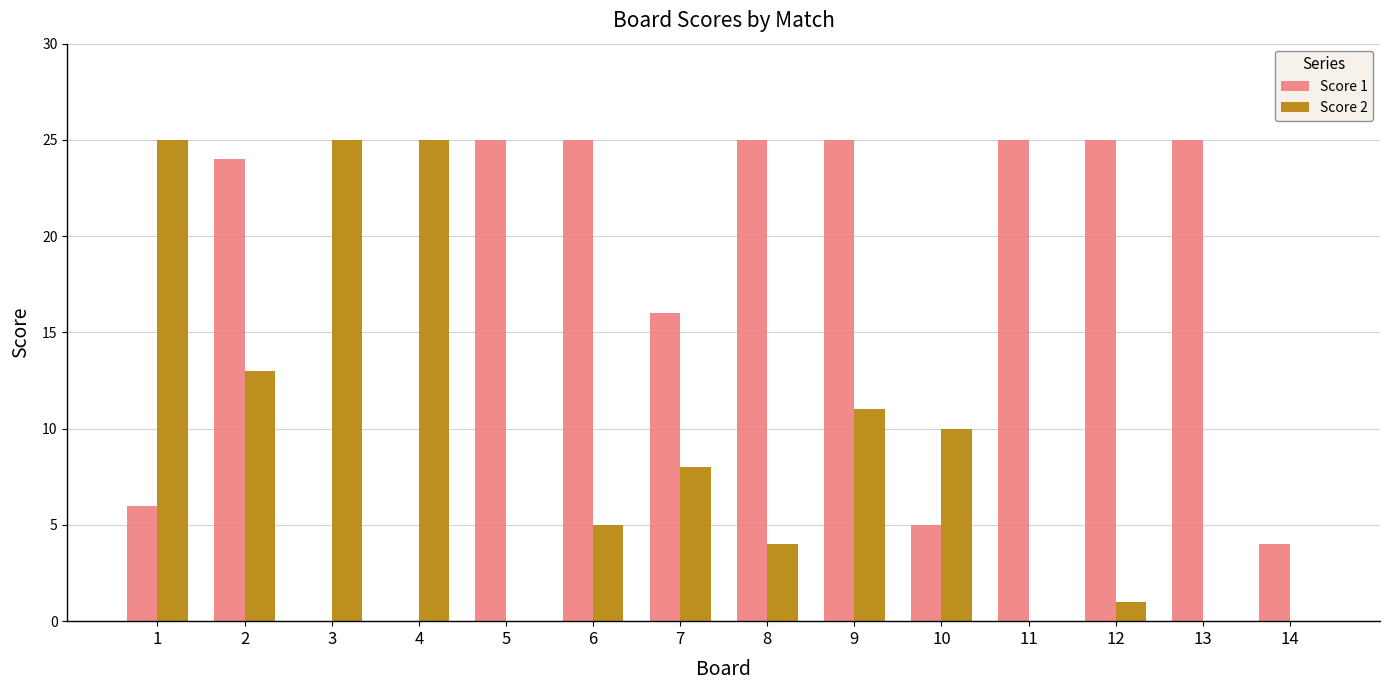

Reading left to right, what are all the values shown in this chart?

Score 1: 6	24	0	0	25	25	16	25	25	5	25	25	25	4
Score 2: 25	13	25	25	0	5	8	4	11	10	0	1	0	0